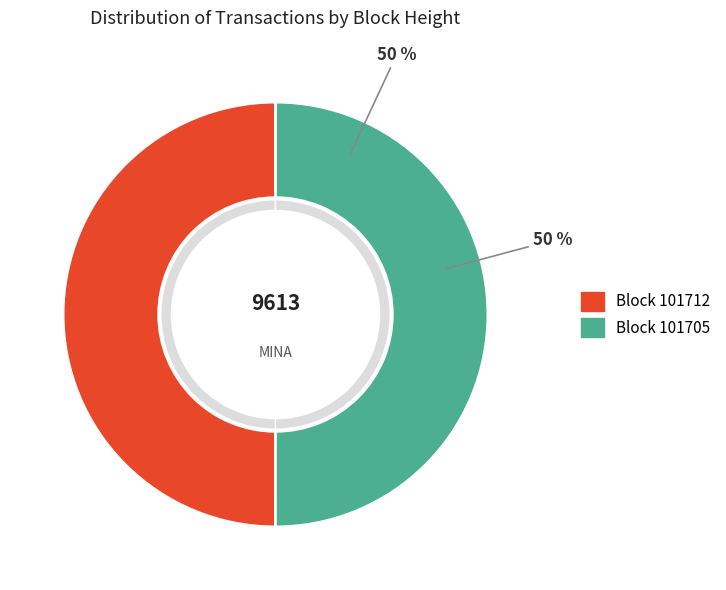

To the nearest percent, what portion does 101705 represent?

50%